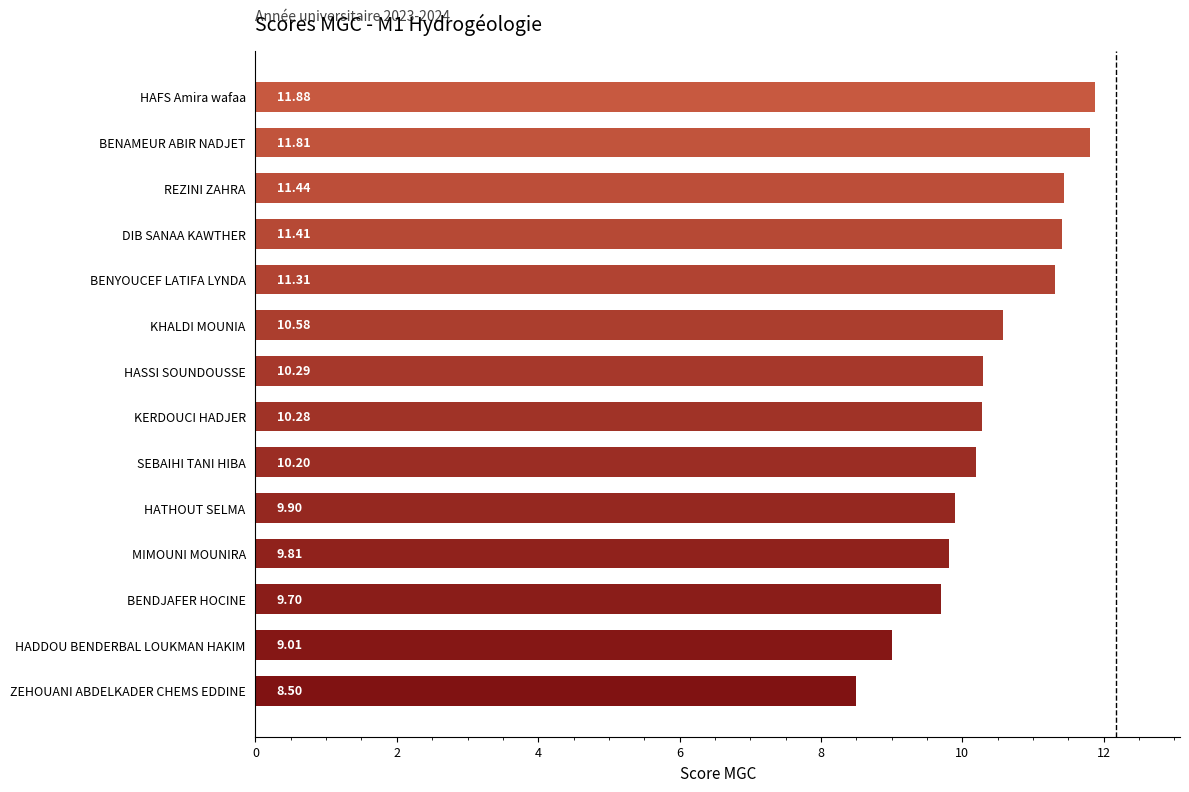

What is the difference between the maximum and minimum values?

3.4